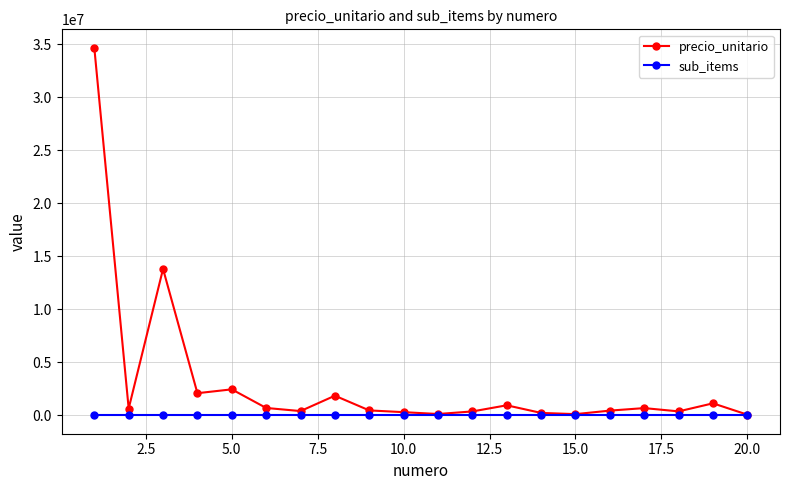

True or false: precio_unitario has more than 2 points higher than both neighbors.

True